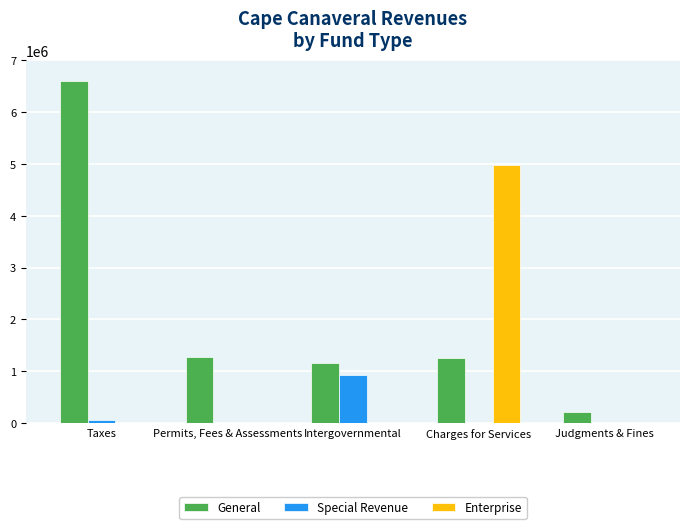

What is the sum of the Special Revenue values at Charges for Services and Intergovernmental?

937598